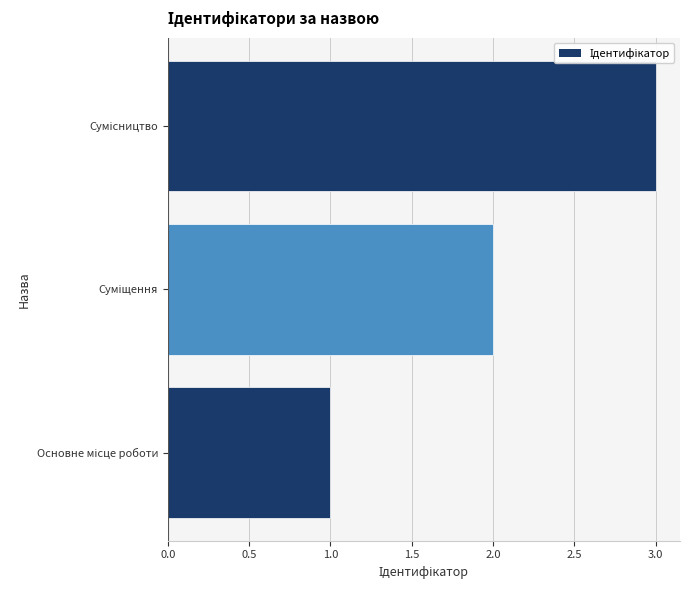

What is the sum of all values?

6